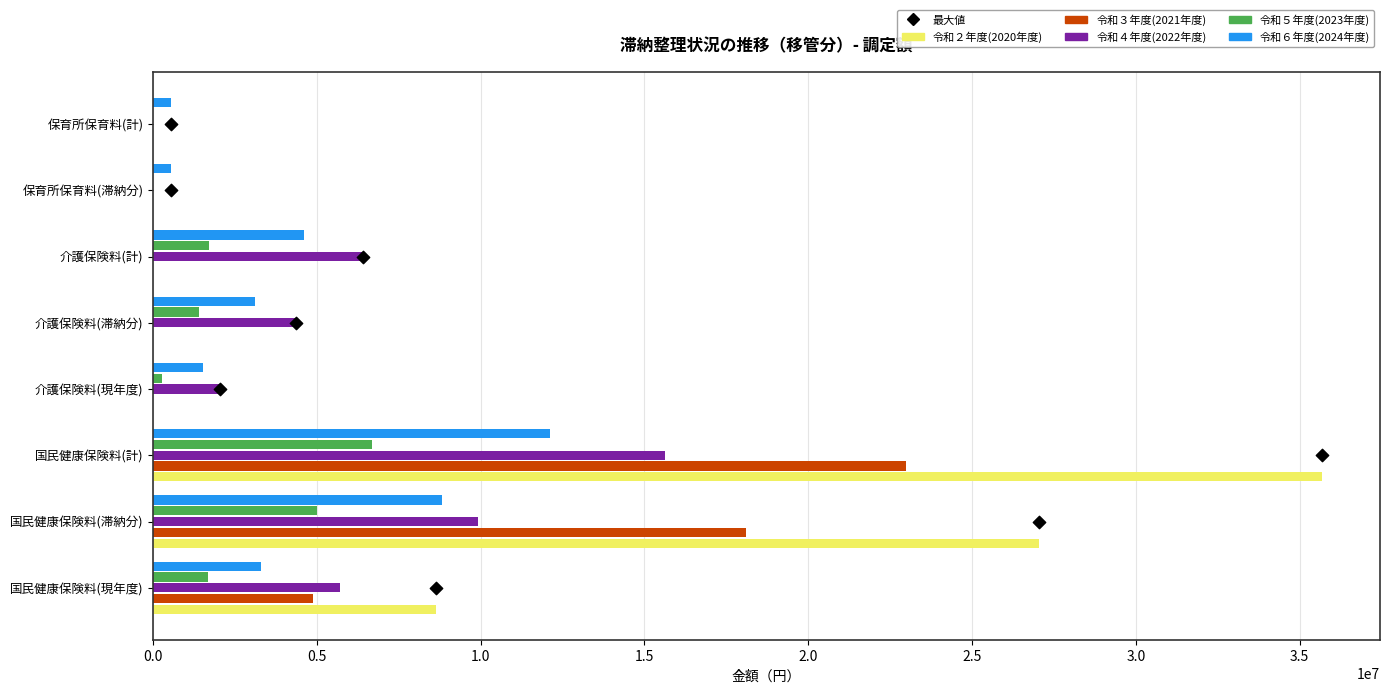

Which series has the largest total across all categories?

令和２年度(2020年度)